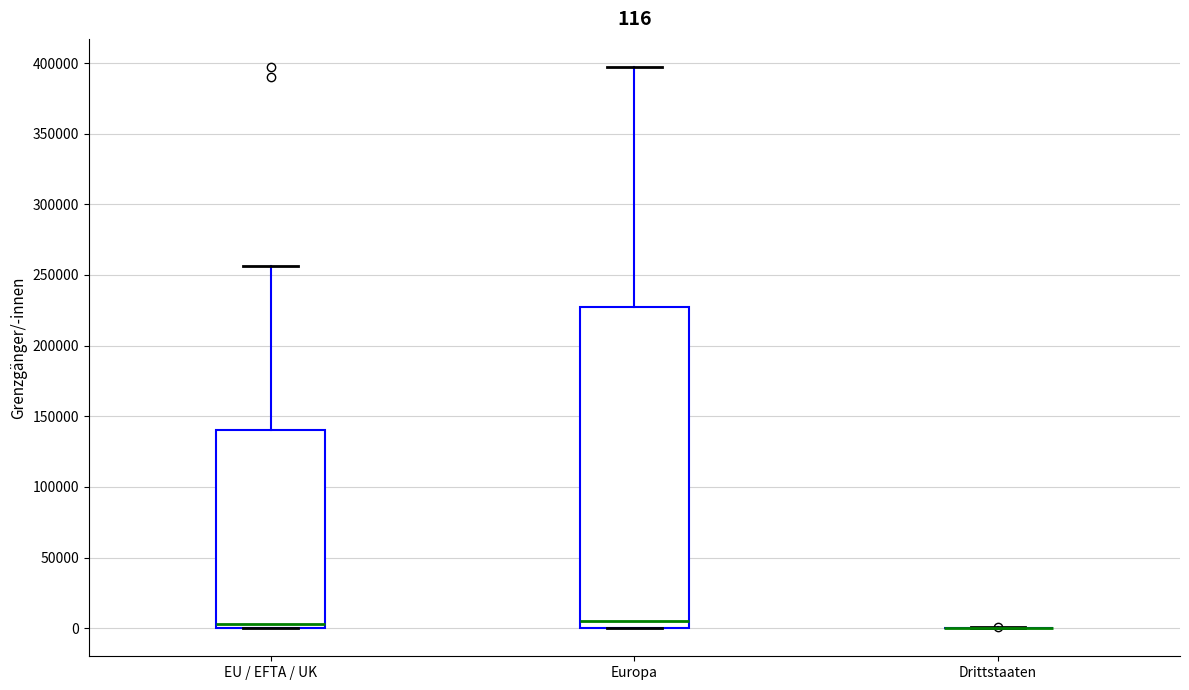

Which box is the tallest, from its lower edge to its upper edge?

Europa